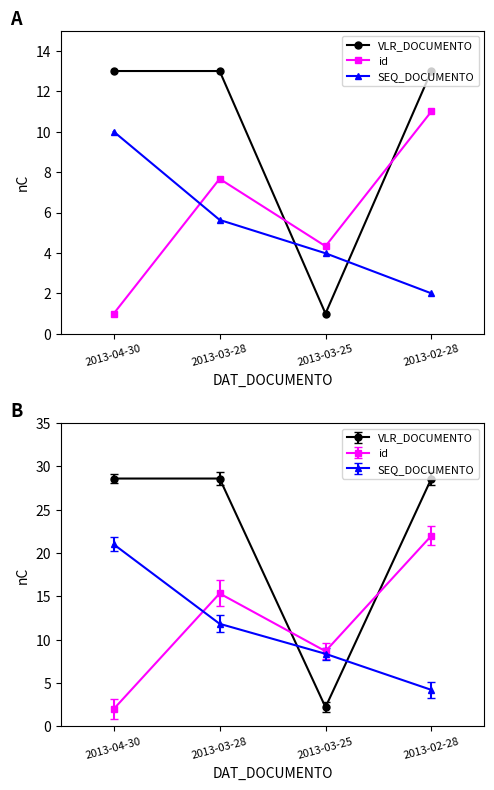

Reading left to right, extract all data points from this chart.

VLR_DOCUMENTO: 13.0	13.0	1.0	13.0
id: 1.0	7.7	4.3	11.0
SEQ_DOCUMENTO: 10.0	5.6	4.0	2.0